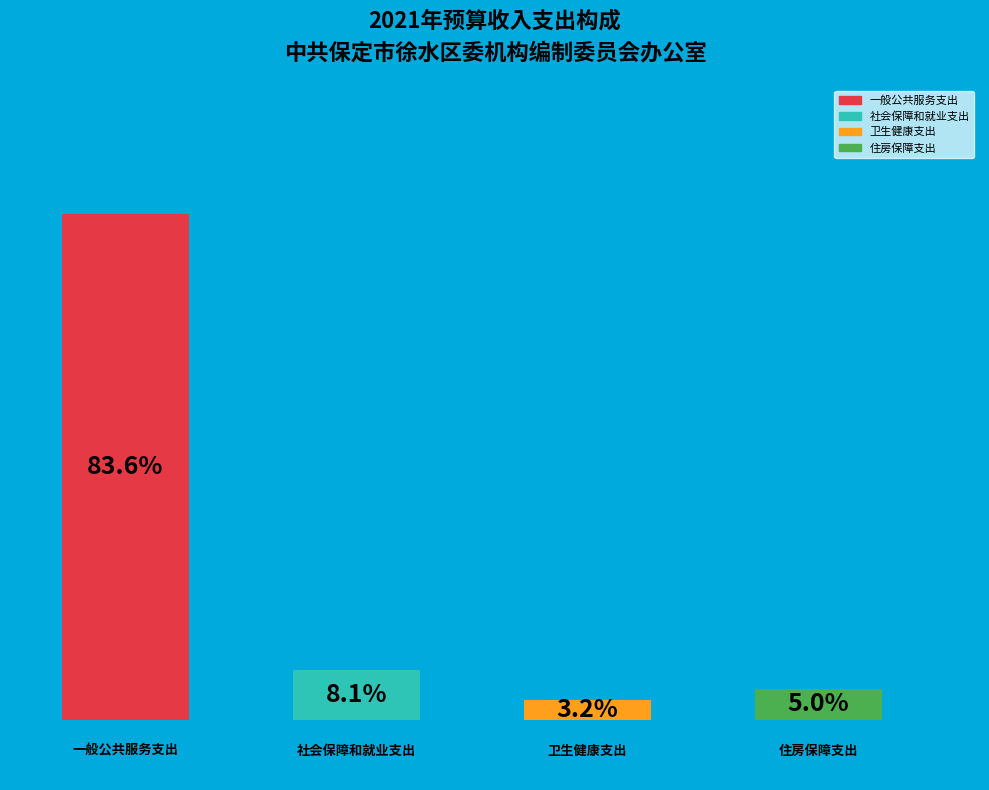

How many segments does this pie chart have?

4